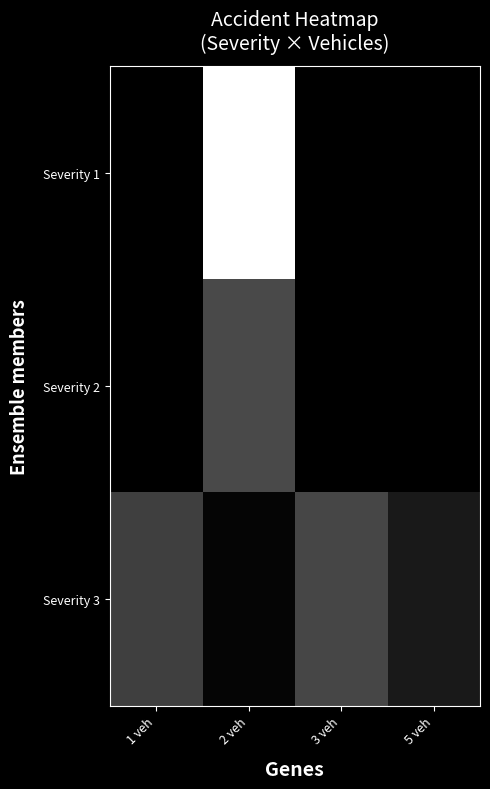

What is the difference between the highest and lowest values at 2 veh?

1.0